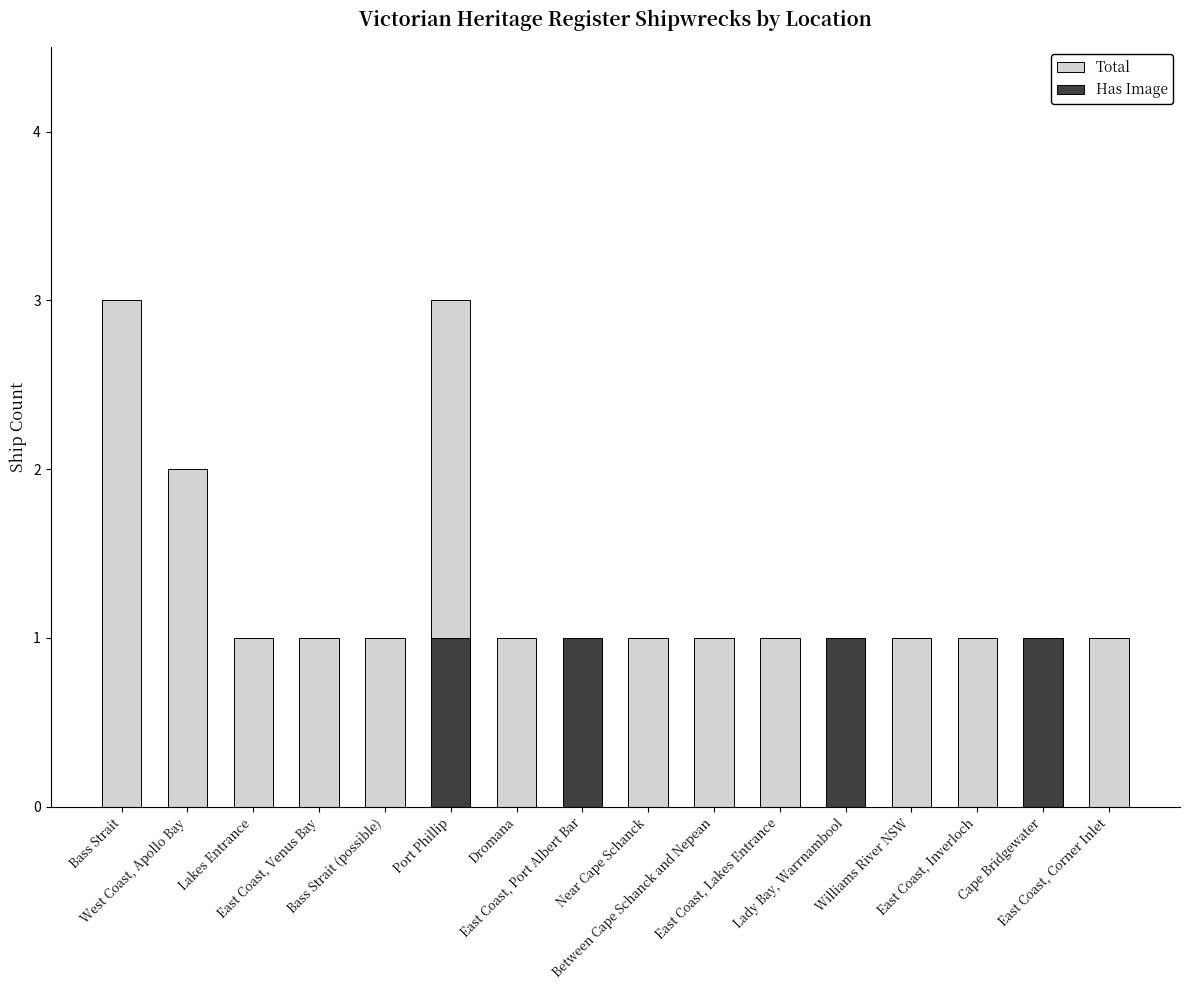

Reading left to right, transcribe all the data shown in this chart.

Total: 3	2	1	1	1	3	1	1	1	1	1	1	1	1	1	1
Has Image: 0	0	0	0	0	1	0	1	0	0	0	1	0	0	1	0